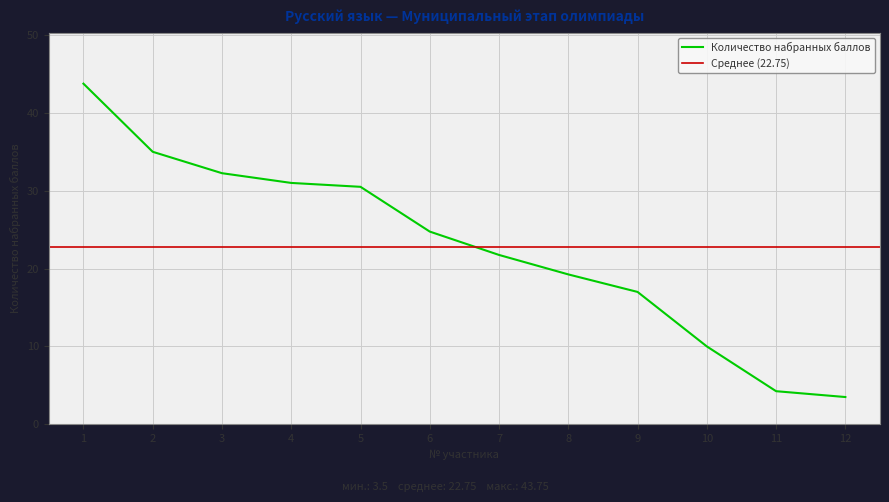

Reading right to left, extract all data points from this chart.

12=3.5	11=4.2	10=10.0	9=17.0	8=19.2	7=21.8	6=24.8	5=30.5	4=31.0	3=32.2	2=35.0	1=43.8